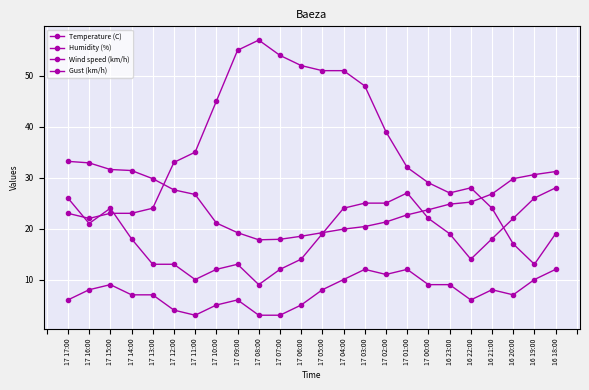

Is this an area chart (filled region under the line)?

No